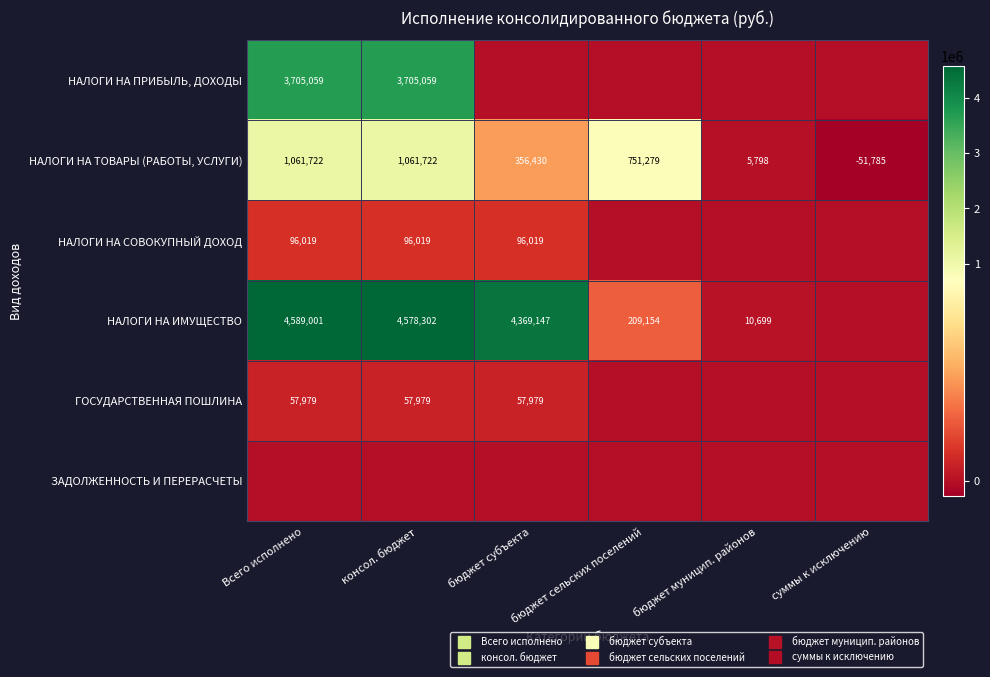

What is the difference between the maximum and minimum values in the НАЛОГИ НА СОВОКУПНЫЙ ДОХОД series?

96018.8